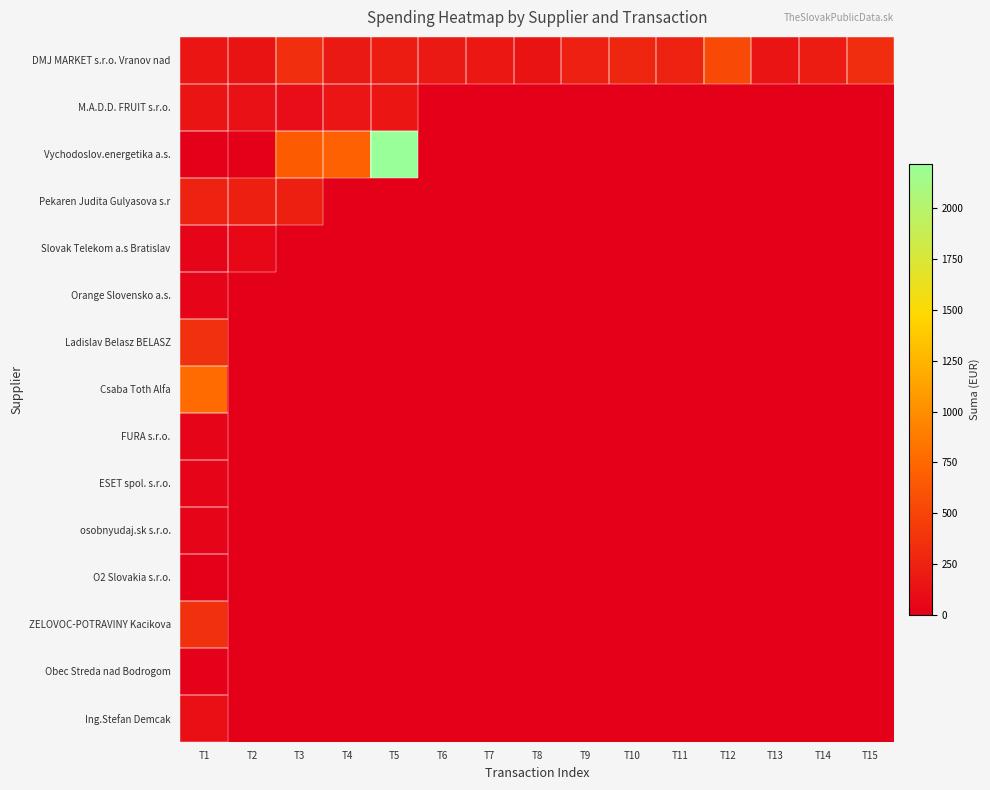

Reading right to left, list all the values displayed in this chart.

DMJ MARKET s.r.o. Vranov nad: T15=331.0	T14=206.9	T13=150.7	T12=544.8	T11=251.3	T10=283.6	T9=242.4	T8=141.1	T7=171.8	T6=185.2	T5=206.1	T4=185.1	T3=335.8	T2=139.3	T1=160.8
M.A.D.D. FRUIT s.r.o.: T15=0.0	T14=0.0	T13=0.0	T12=0.0	T11=0.0	T10=0.0	T9=0.0	T8=0.0	T7=0.0	T6=0.0	T5=168.6	T4=159.7	T3=103.0	T2=126.6	T1=152.3
Vychodoslov.energetika a.s.: T15=0.0	T14=0.0	T13=0.0	T12=0.0	T11=0.0	T10=0.0	T9=0.0	T8=0.0	T7=0.0	T6=0.0	T5=2218.7	T4=710.0	T3=660.0	T2=0.0	T1=6.3
Pekaren Judita Gulyasova s.r: T15=0.0	T14=0.0	T13=0.0	T12=0.0	T11=0.0	T10=0.0	T9=0.0	T8=0.0	T7=0.0	T6=0.0	T5=0.0	T4=0.0	T3=225.9	T2=225.4	T1=255.3
Slovak Telekom a.s Bratislav: T15=0.0	T14=0.0	T13=0.0	T12=0.0	T11=0.0	T10=0.0	T9=0.0	T8=0.0	T7=0.0	T6=0.0	T5=0.0	T4=0.0	T3=0.0	T2=58.2	T1=31.9
Orange Slovensko a.s.: T15=0.0	T14=0.0	T13=0.0	T12=0.0	T11=0.0	T10=0.0	T9=0.0	T8=0.0	T7=0.0	T6=0.0	T5=0.0	T4=0.0	T3=0.0	T2=0.0	T1=44.7
Ladislav Belasz BELASZ: T15=0.0	T14=0.0	T13=0.0	T12=0.0	T11=0.0	T10=0.0	T9=0.0	T8=0.0	T7=0.0	T6=0.0	T5=0.0	T4=0.0	T3=0.0	T2=0.0	T1=362.4
Csaba Toth Alfa: T15=0.0	T14=0.0	T13=0.0	T12=0.0	T11=0.0	T10=0.0	T9=0.0	T8=0.0	T7=0.0	T6=0.0	T5=0.0	T4=0.0	T3=0.0	T2=0.0	T1=775.7
FURA s.r.o.: T15=0.0	T14=0.0	T13=0.0	T12=0.0	T11=0.0	T10=0.0	T9=0.0	T8=0.0	T7=0.0	T6=0.0	T5=0.0	T4=0.0	T3=0.0	T2=0.0	T1=33.6
ESET spol. s.r.o.: T15=0.0	T14=0.0	T13=0.0	T12=0.0	T11=0.0	T10=0.0	T9=0.0	T8=0.0	T7=0.0	T6=0.0	T5=0.0	T4=0.0	T3=0.0	T2=0.0	T1=39.9
osobnyudaj.sk s.r.o.: T15=0.0	T14=0.0	T13=0.0	T12=0.0	T11=0.0	T10=0.0	T9=0.0	T8=0.0	T7=0.0	T6=0.0	T5=0.0	T4=0.0	T3=0.0	T2=0.0	T1=38.4
O2 Slovakia s.r.o.: T15=0.0	T14=0.0	T13=0.0	T12=0.0	T11=0.0	T10=0.0	T9=0.0	T8=0.0	T7=0.0	T6=0.0	T5=0.0	T4=0.0	T3=0.0	T2=0.0	T1=4.1
ZELOVOC-POTRAVINY Kacikova: T15=0.0	T14=0.0	T13=0.0	T12=0.0	T11=0.0	T10=0.0	T9=0.0	T8=0.0	T7=0.0	T6=0.0	T5=0.0	T4=0.0	T3=0.0	T2=0.0	T1=357.6
Obec Streda nad Bodrogom: T15=0.0	T14=0.0	T13=0.0	T12=0.0	T11=0.0	T10=0.0	T9=0.0	T8=0.0	T7=0.0	T6=0.0	T5=0.0	T4=0.0	T3=0.0	T2=0.0	T1=10.0
Ing.Stefan Demcak: T15=0.0	T14=0.0	T13=0.0	T12=0.0	T11=0.0	T10=0.0	T9=0.0	T8=0.0	T7=0.0	T6=0.0	T5=0.0	T4=0.0	T3=0.0	T2=0.0	T1=115.0